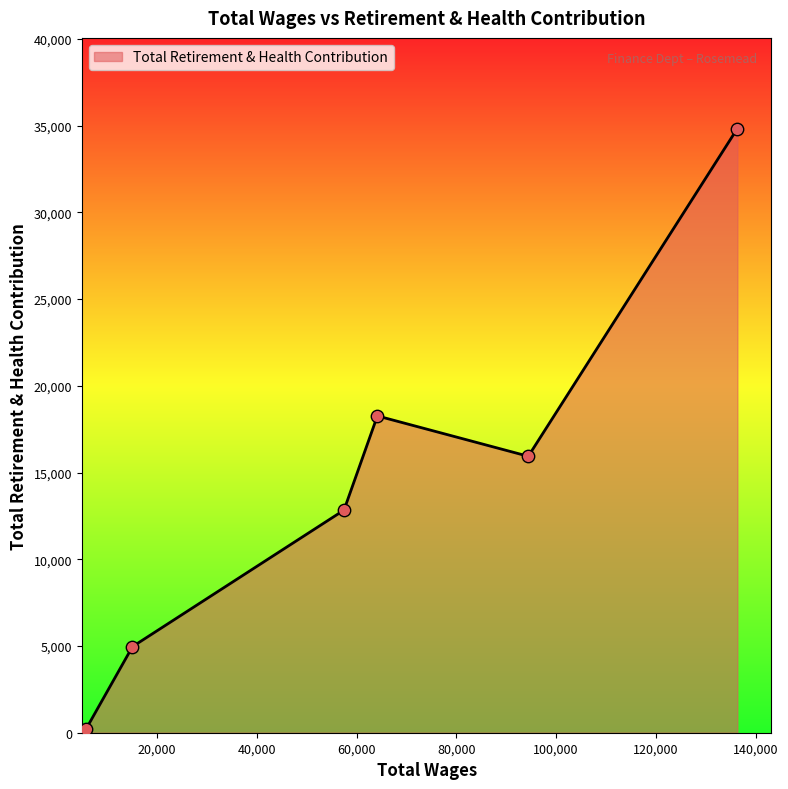

What is the average value?

14507